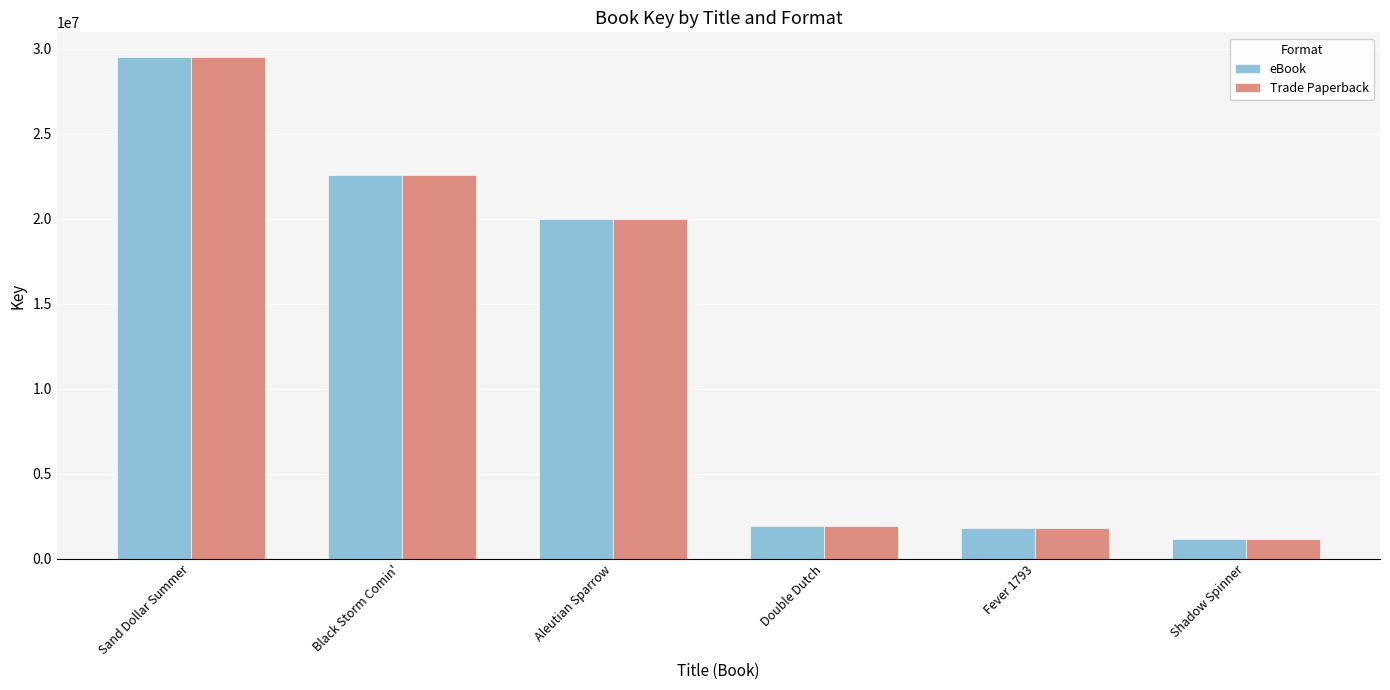

Which category has the lowest value in the Trade Paperback series?

Shadow Spinner